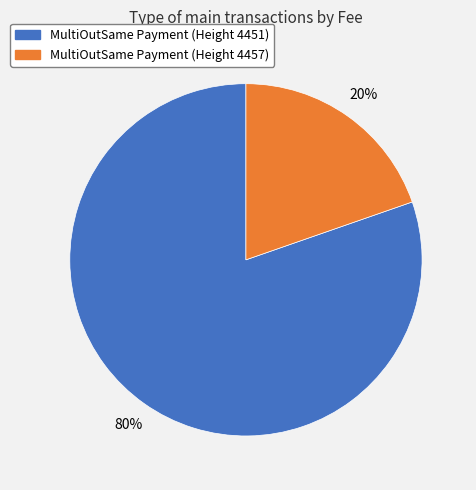

True or false: MultiOutSame Payment (Height 4451) accounts for 94% of the total.

False